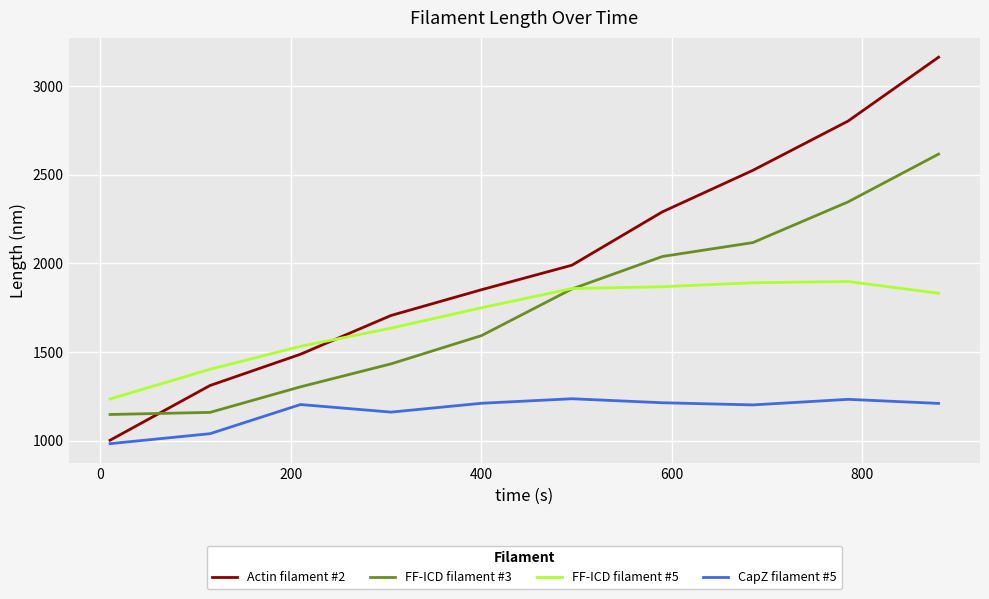

Which series has the widest spread of values?

Actin filament #2